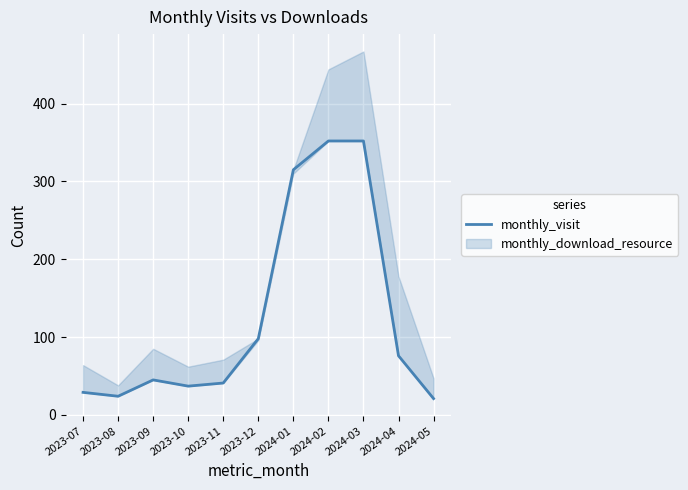

What value does the data have at 2024-03, to the nearest 10?

350